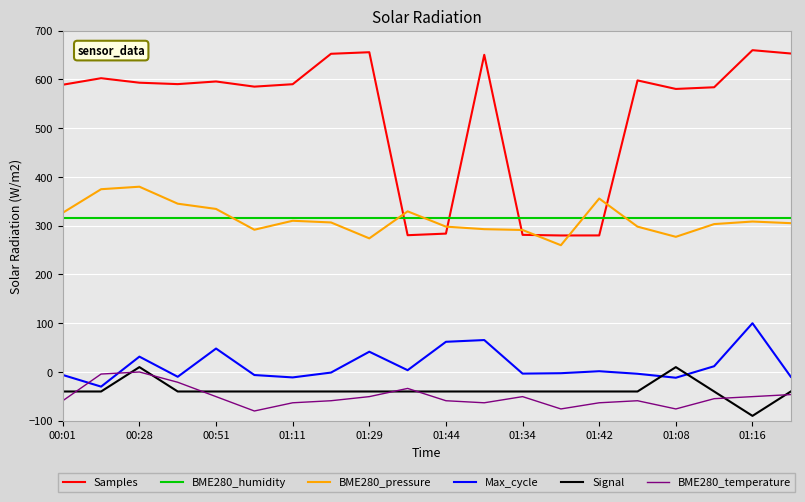

What is the lowest value of the BME280_temperature series?

-80.0